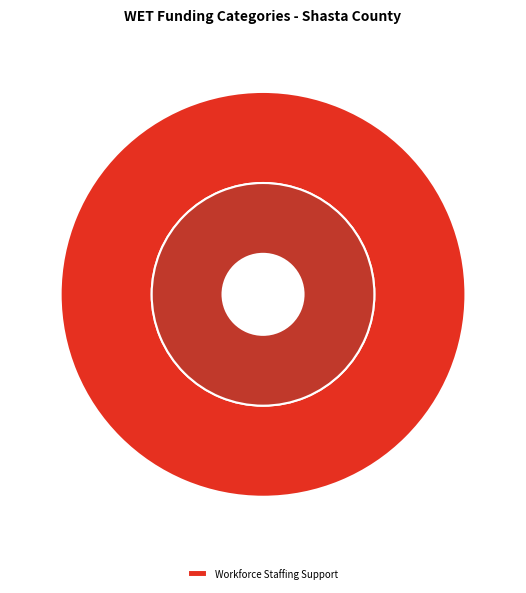

What portion of the pie excludes Training and Technical Assistance?

100.0%